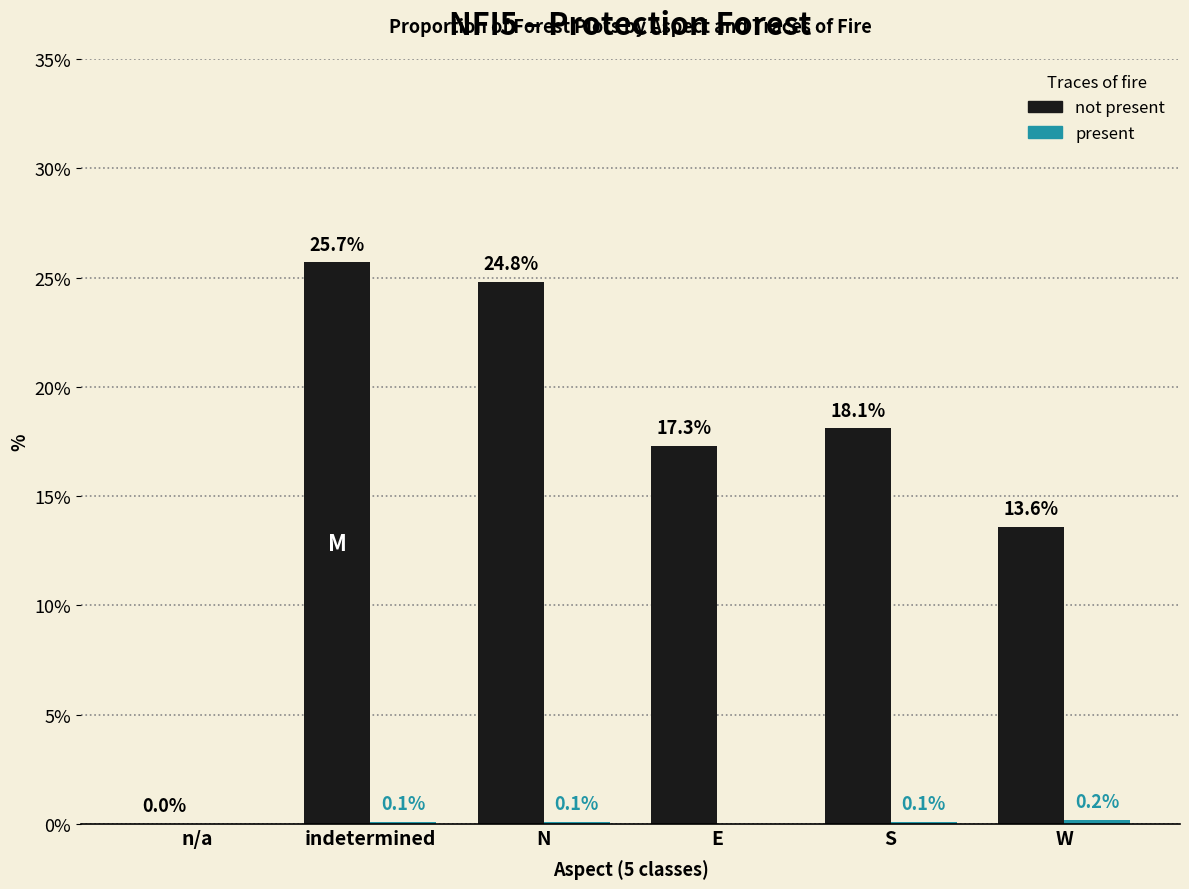

At which category is the sum across all series the highest?

indetermined